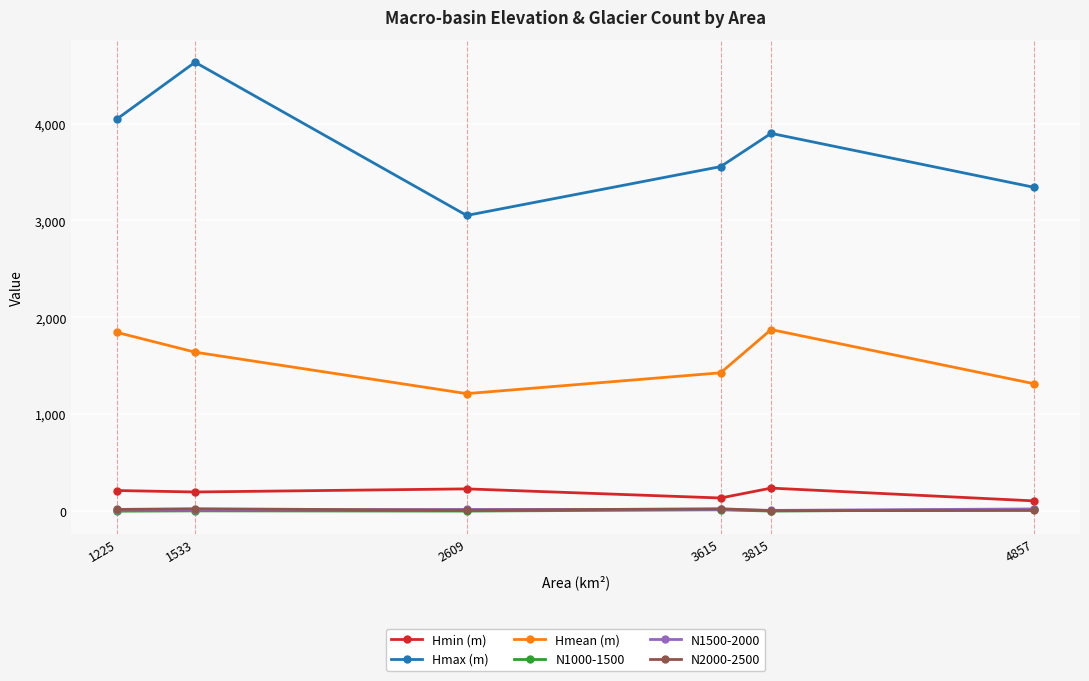

List the labels in order of Hmax (m) value, largest first.

1533, 1225, 3815, 3615, 4857, 2609